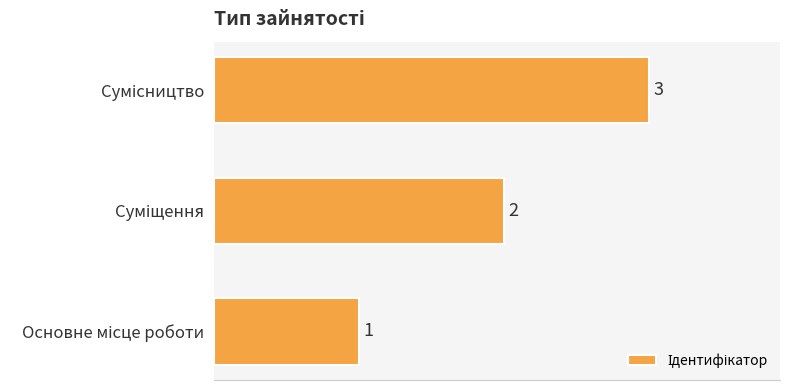

How many values are between 1 and 3?

3